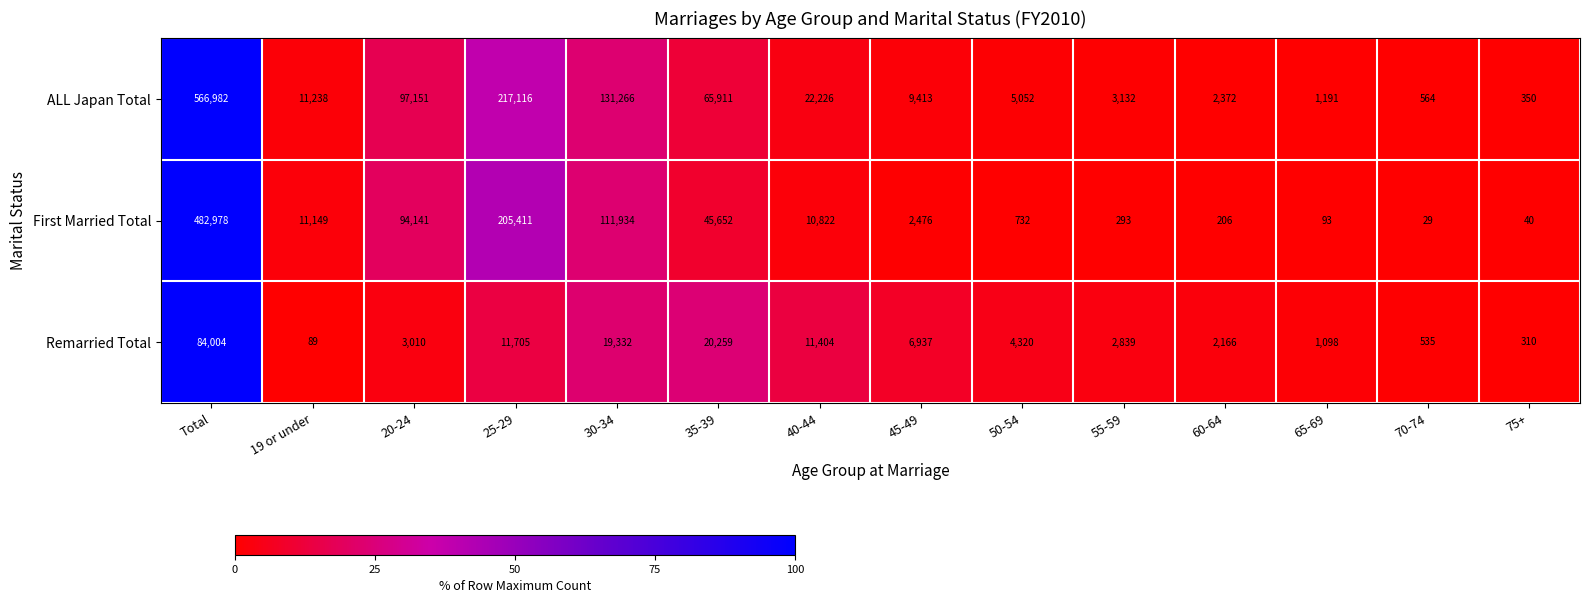

What is the sum of all Remarried Total values?

168008